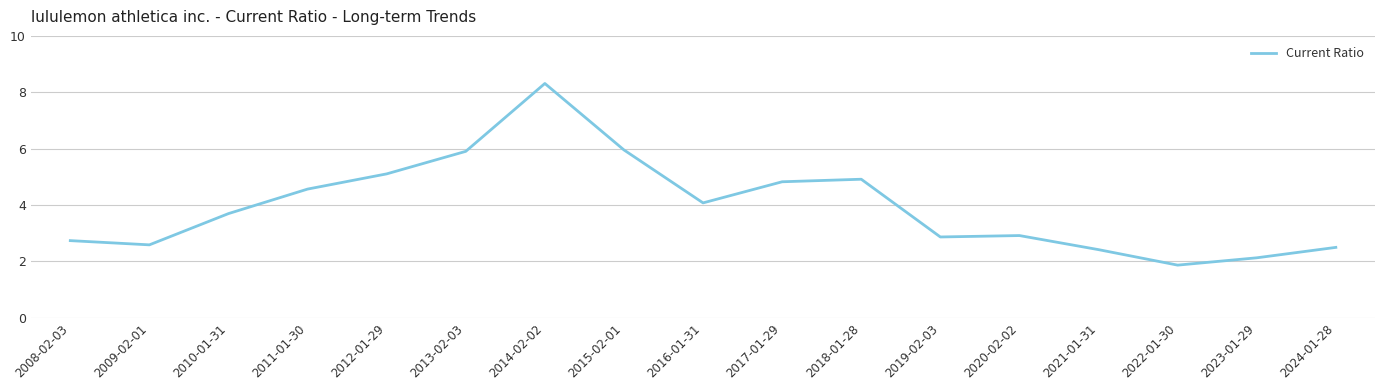

What is the difference between the values at 2016-01-31 and 2020-02-02?

1.2